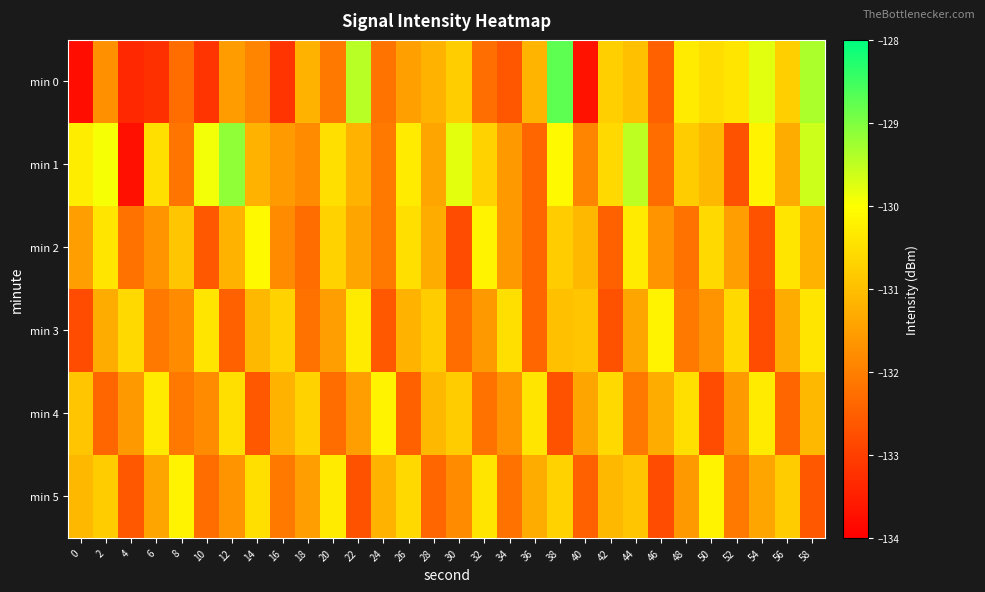

At which category does the chart reach its peak across all series?

38